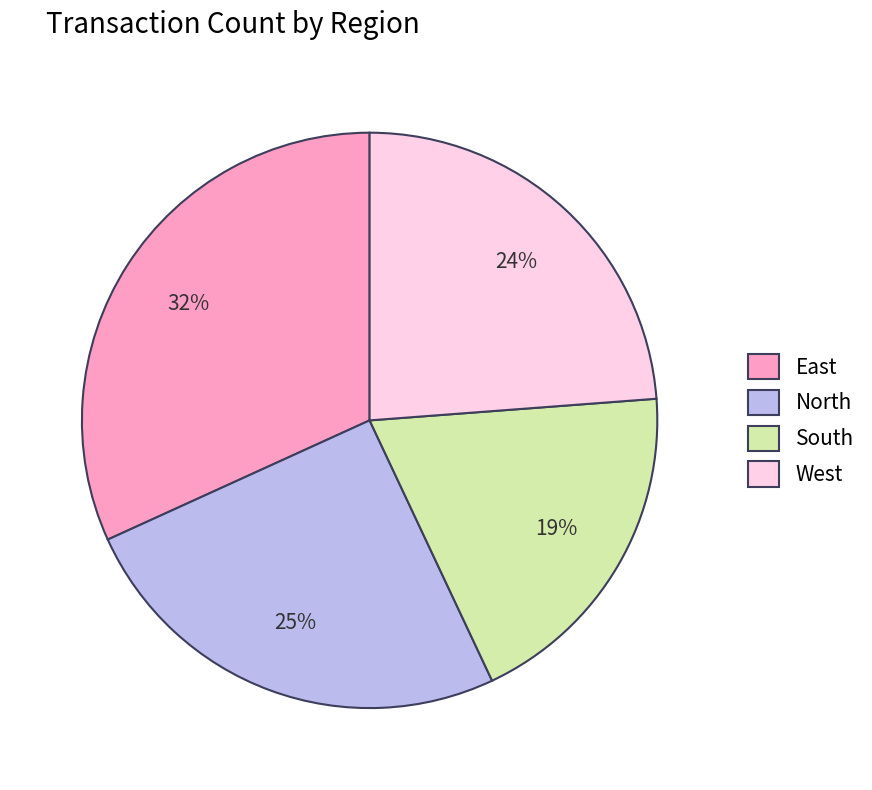

To the nearest percent, what portion does East represent?

32%